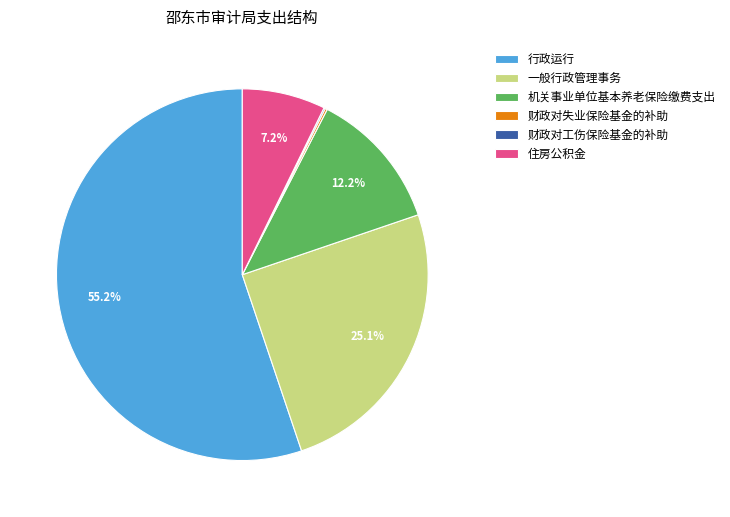

Combined, do 一般行政管理事务 and 行政运行 account for over 50%?

Yes